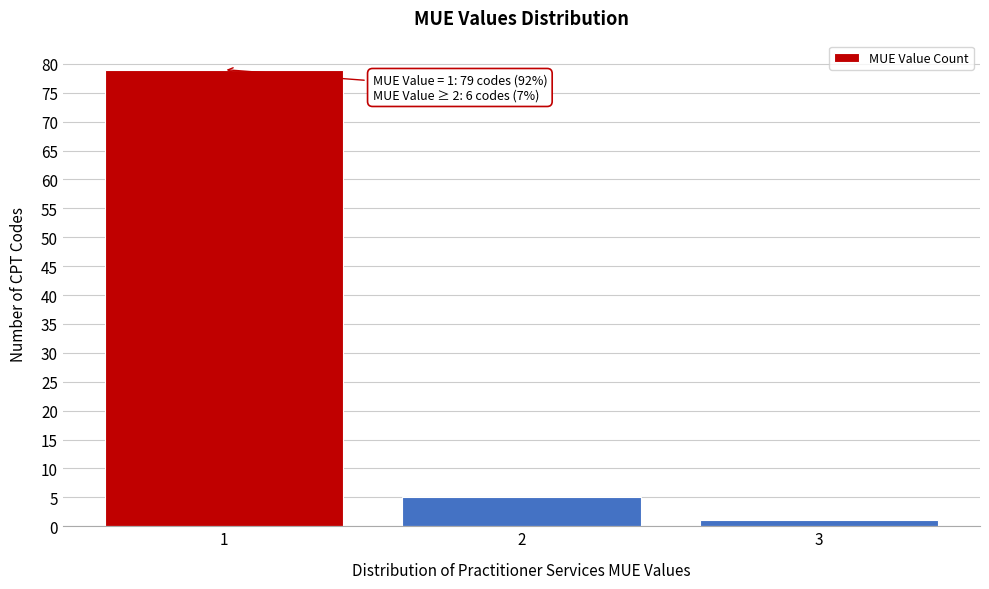

Reading left to right, list all the values displayed in this chart.

79	5	1